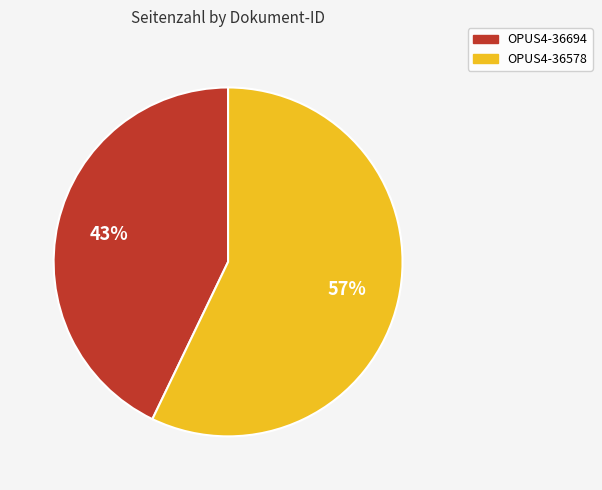

Rank the categories by value from lowest to highest.

OPUS4-36694, OPUS4-36578